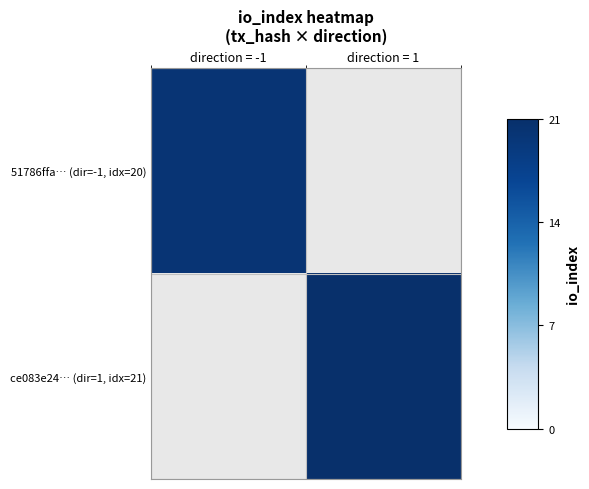

At which label does 51786ffa… (dir=-1, idx=20) reach its minimum?

direction = -1